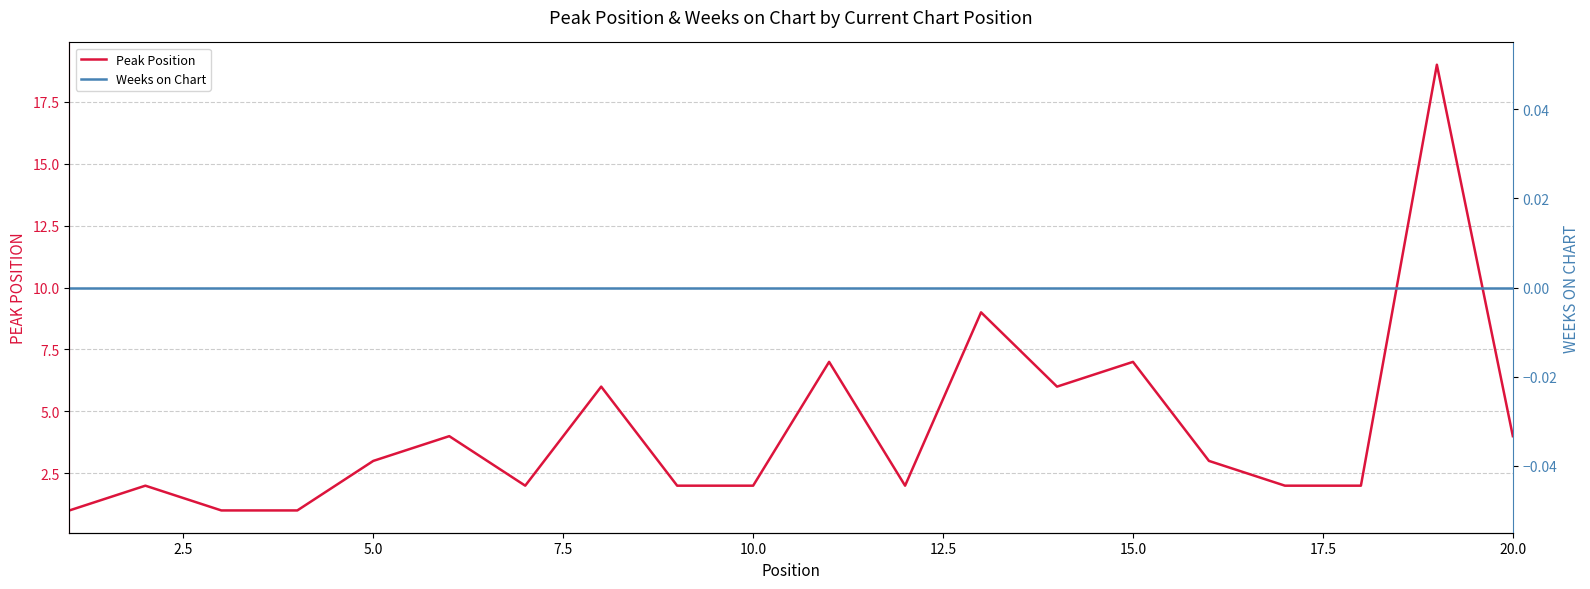

True or false: Peak Position and Weeks on Chart cross at least once.

False